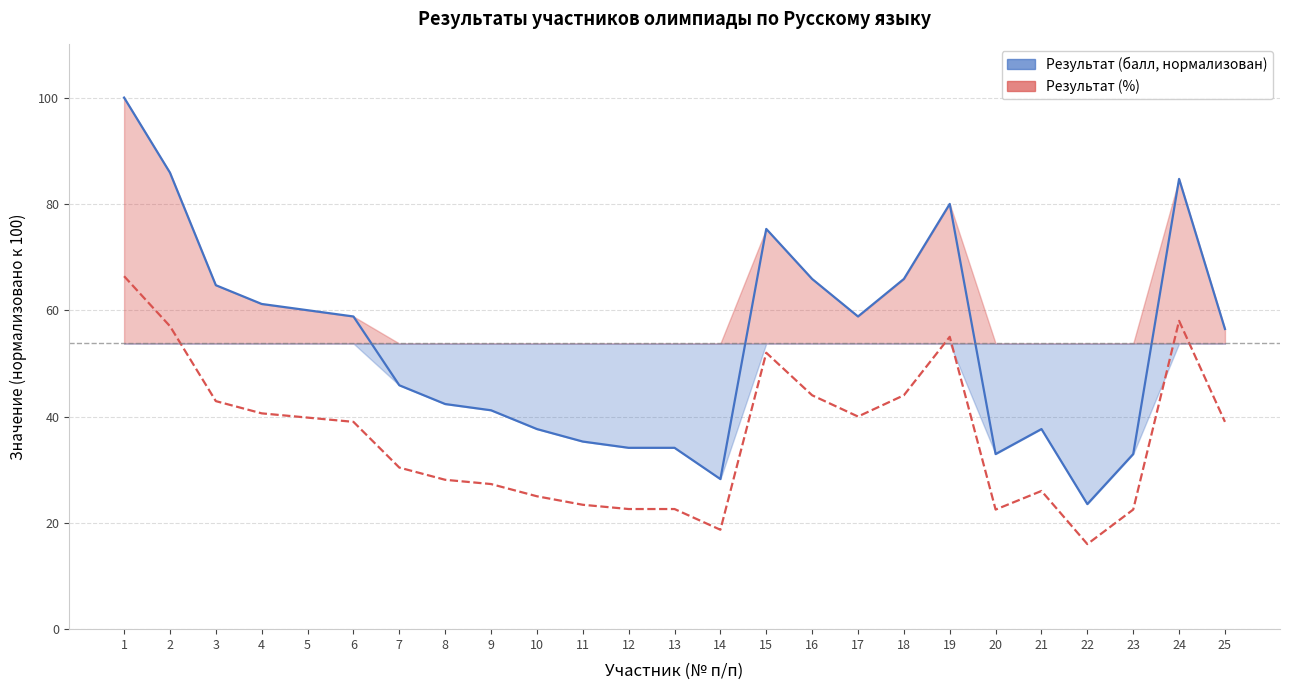

At how many categories does at least one series exceed 51?

13